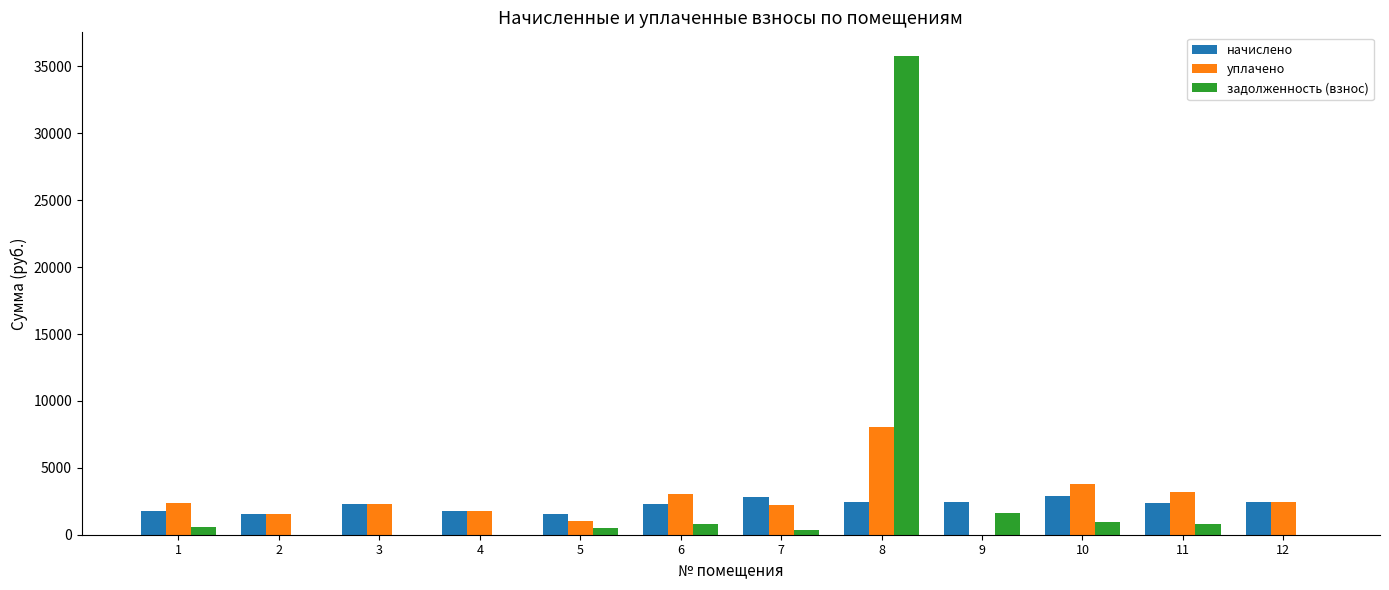

How many groups of bars are there?

12